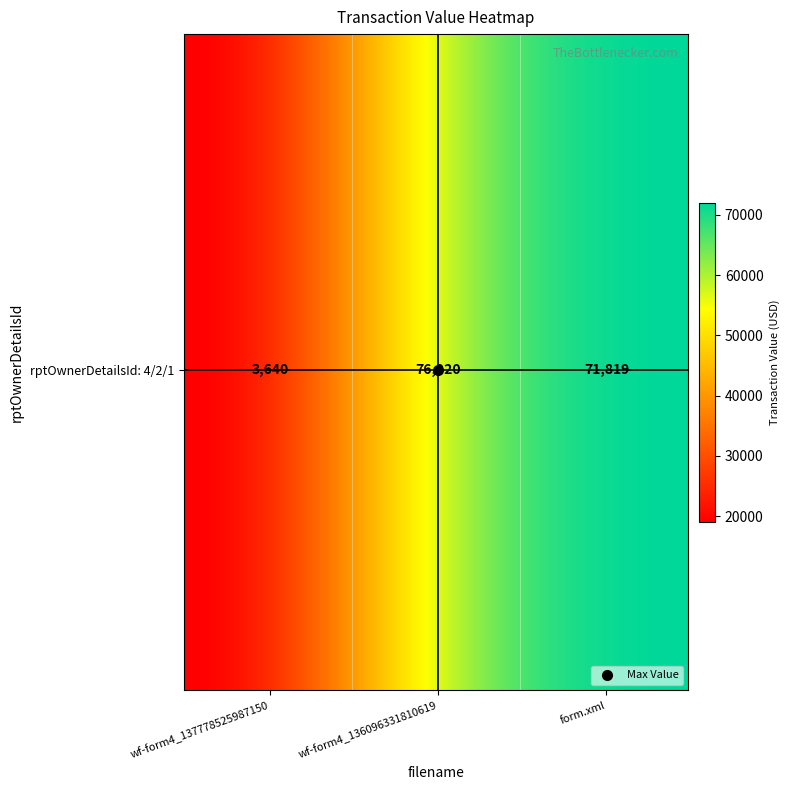

True or false: the data shows 3640 at rptOwnerDetailsId: 4/2/1.

True